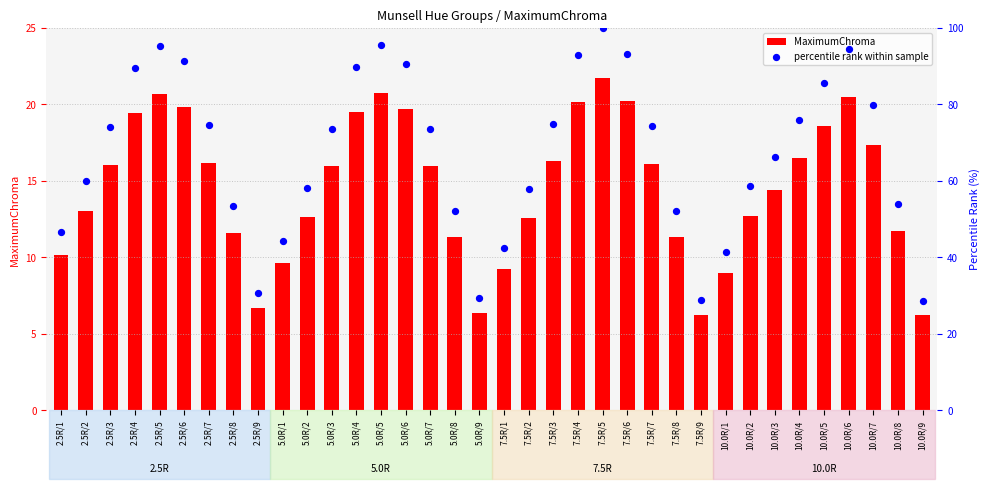

What are all the series names shown in the legend?

MaximumChroma, percentile rank within sample